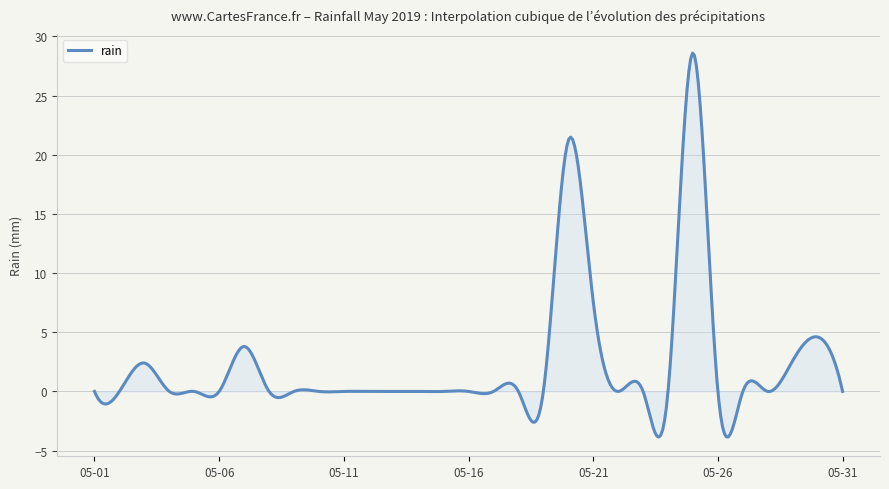

What is the difference between the maximum and minimum values?

32.4